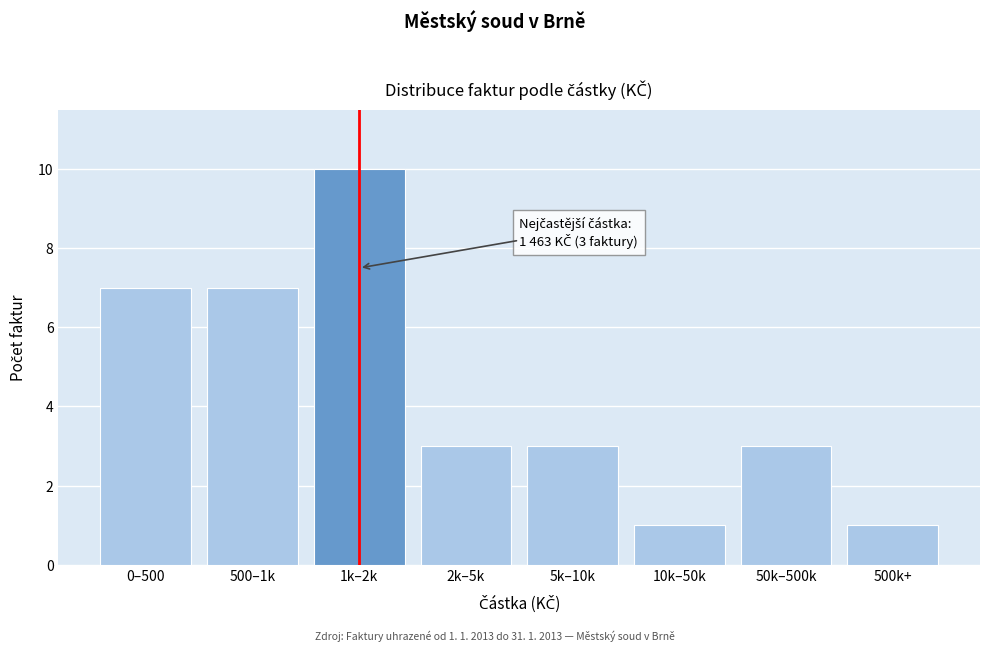

Reading left to right, transcribe all the data shown in this chart.

7	7	10	3	3	1	3	1